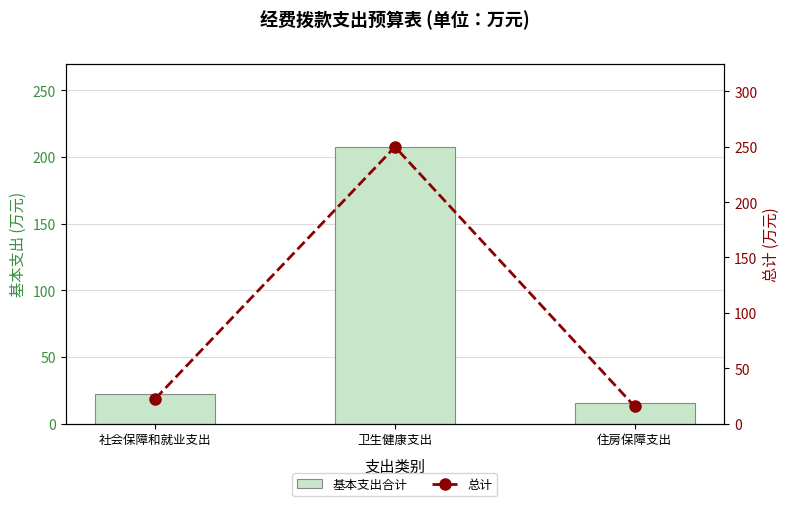

What is the total value across all series at 社会保障和就业支出?

45.1